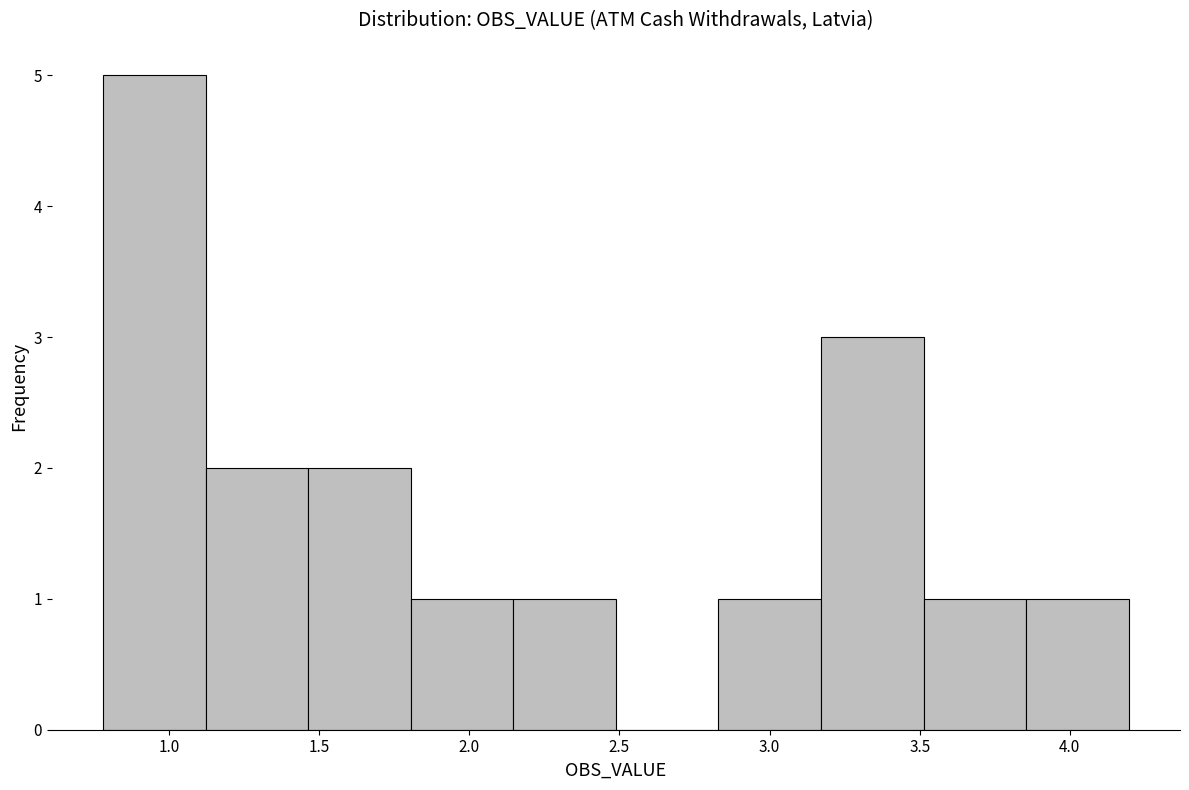

Reading left to right, list every bar in this chart as the range it spans on the x-axis followed by its height. Neither the bar edges nor the heights are printed on the chart, so give them approximately, as read against the axes.

0.80 to 1.10: 5
1.10 to 1.45: 2
1.45 to 1.80: 2
1.80 to 2.15: 1
2.15 to 2.50: 1
2.50 to 2.85: 0
2.85 to 3.15: 1
3.15 to 3.50: 3
3.50 to 3.85: 1
3.85 to 4.20: 1